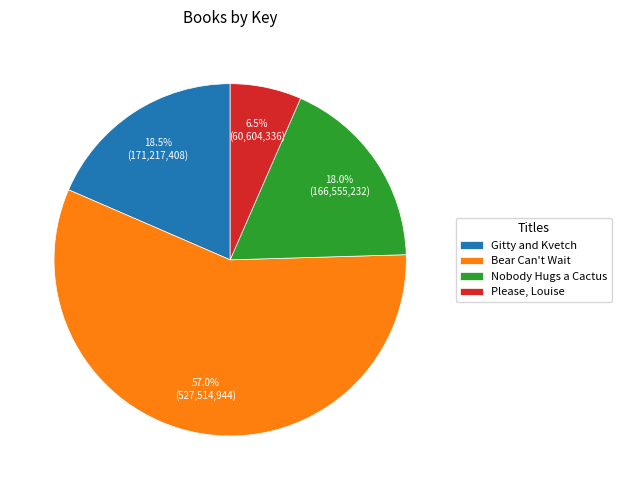

To the nearest percent, what percentage of the pie is Bear Can't Wait?

57%